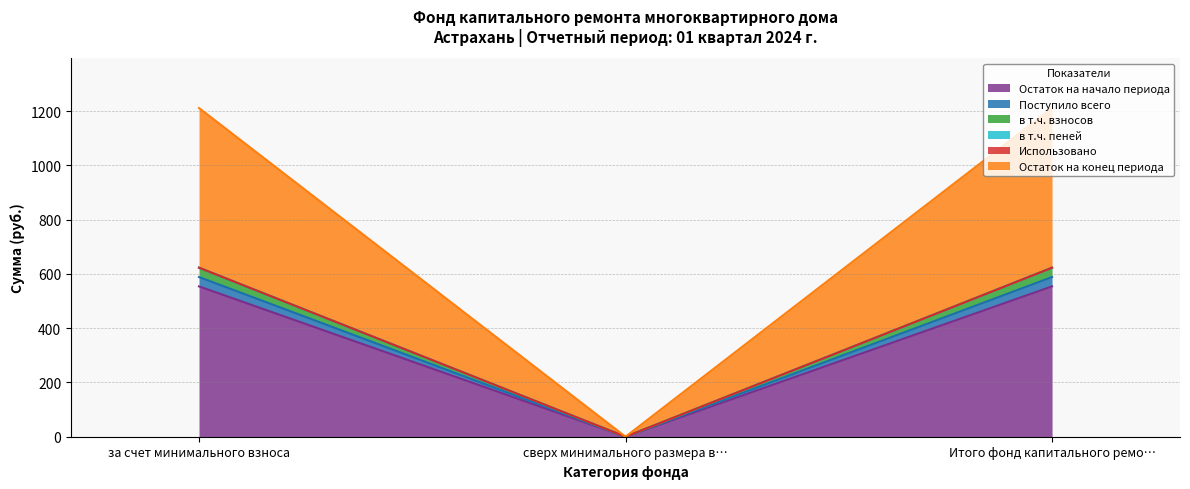

What is the highest value of the Остаток на начало периода series?

554.2